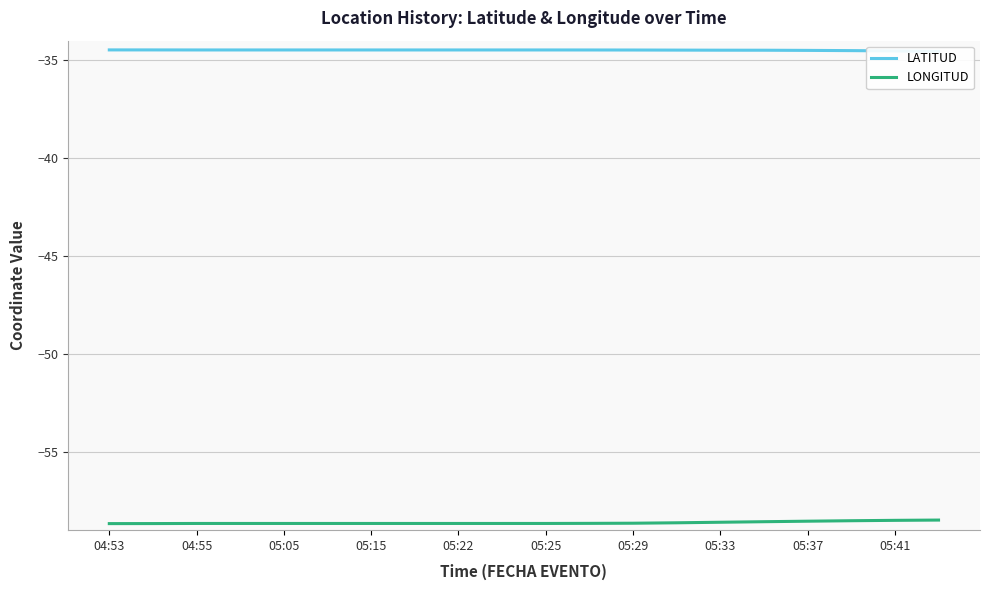

True or false: LONGITUD and LATITUD intersect in this chart.

False